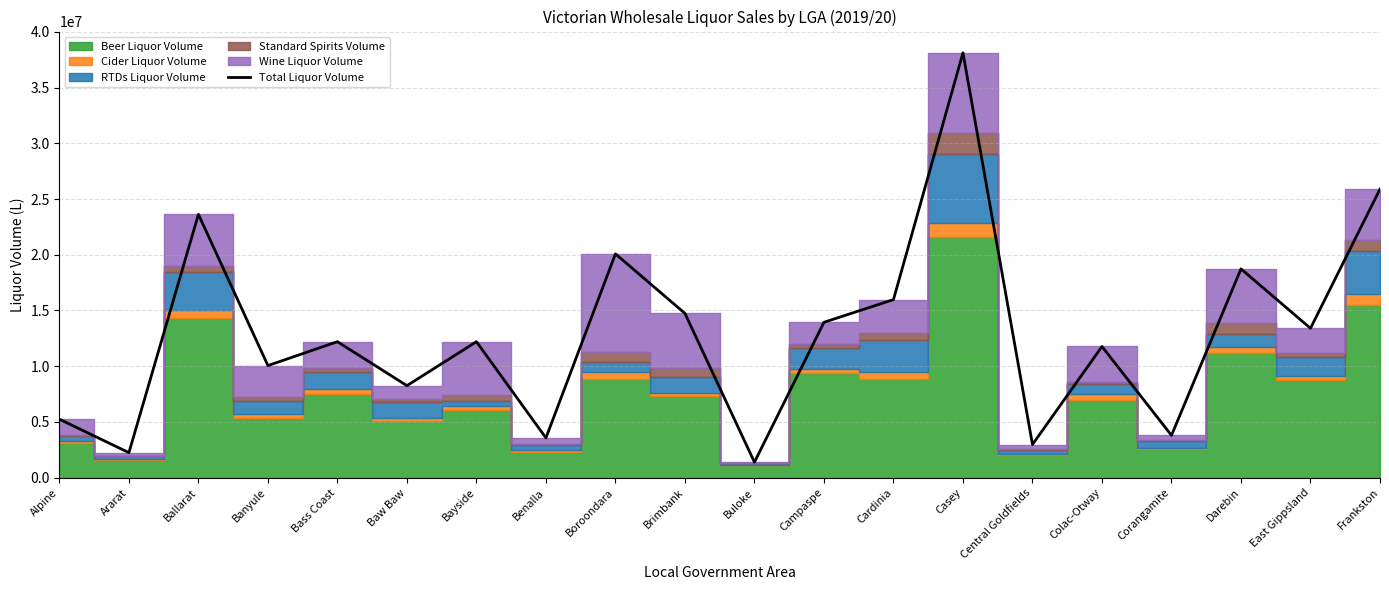

Which has a higher value, Buloke or Colac-Otway?

Colac-Otway